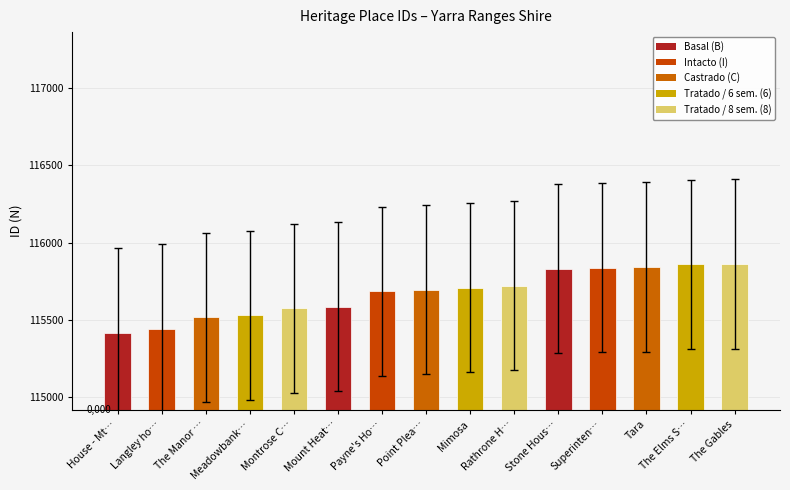

What is the maximum value shown in the chart?

115862